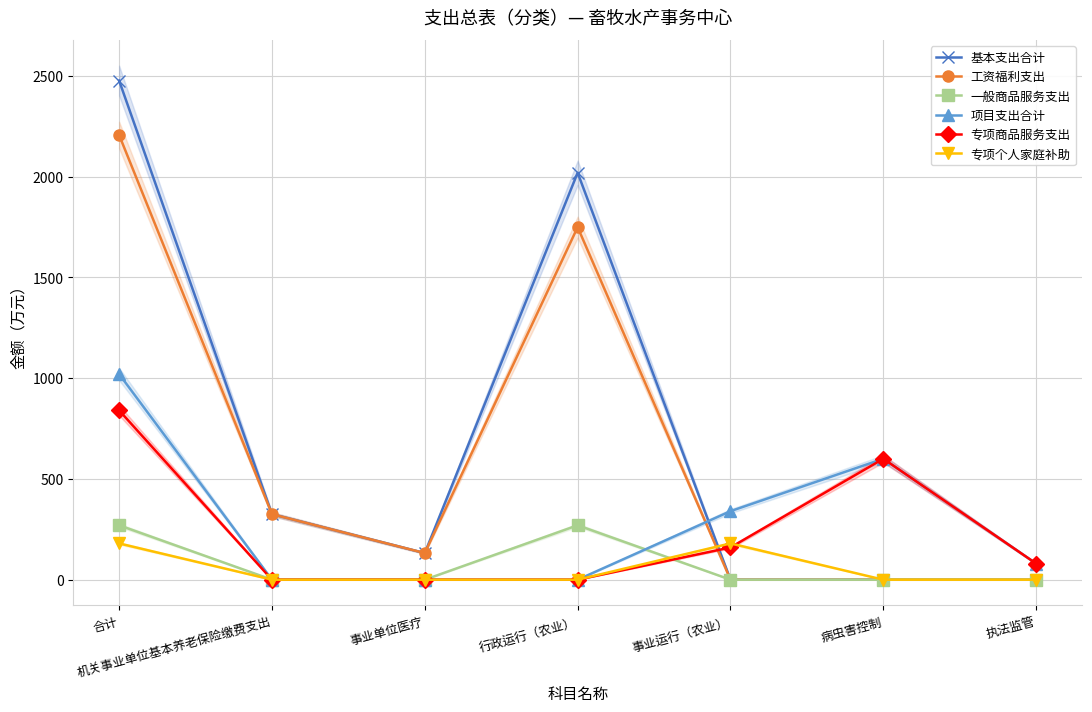

What are all the series names shown in the legend?

基本支出合计, 工资福利支出, 一般商品服务支出, 项目支出合计, 专项商品服务支出, 专项个人家庭补助